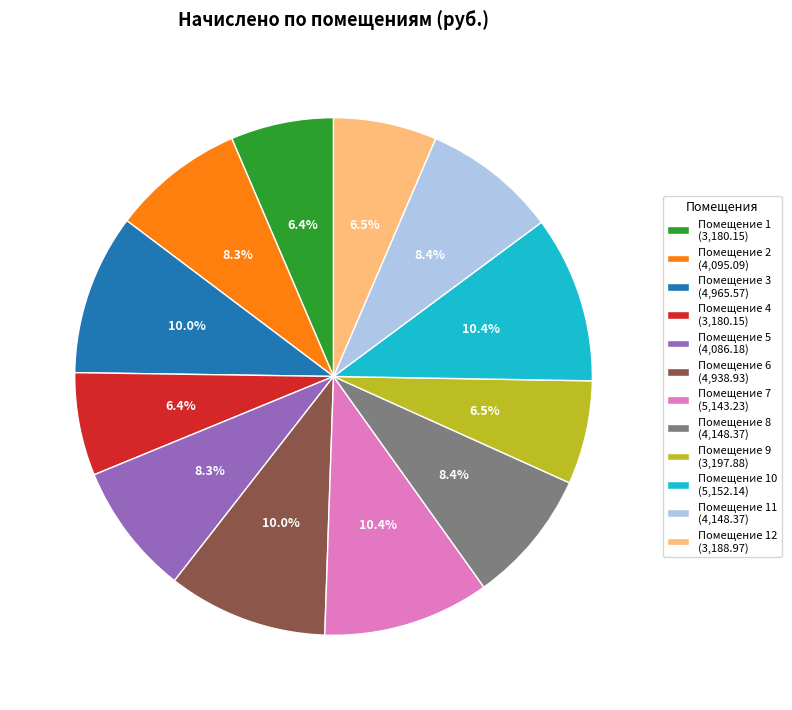

Approximately how many times larger is the value at Помещение 6 (4,938.93) compared to Помещение 1 (3,180.15)?

1.6